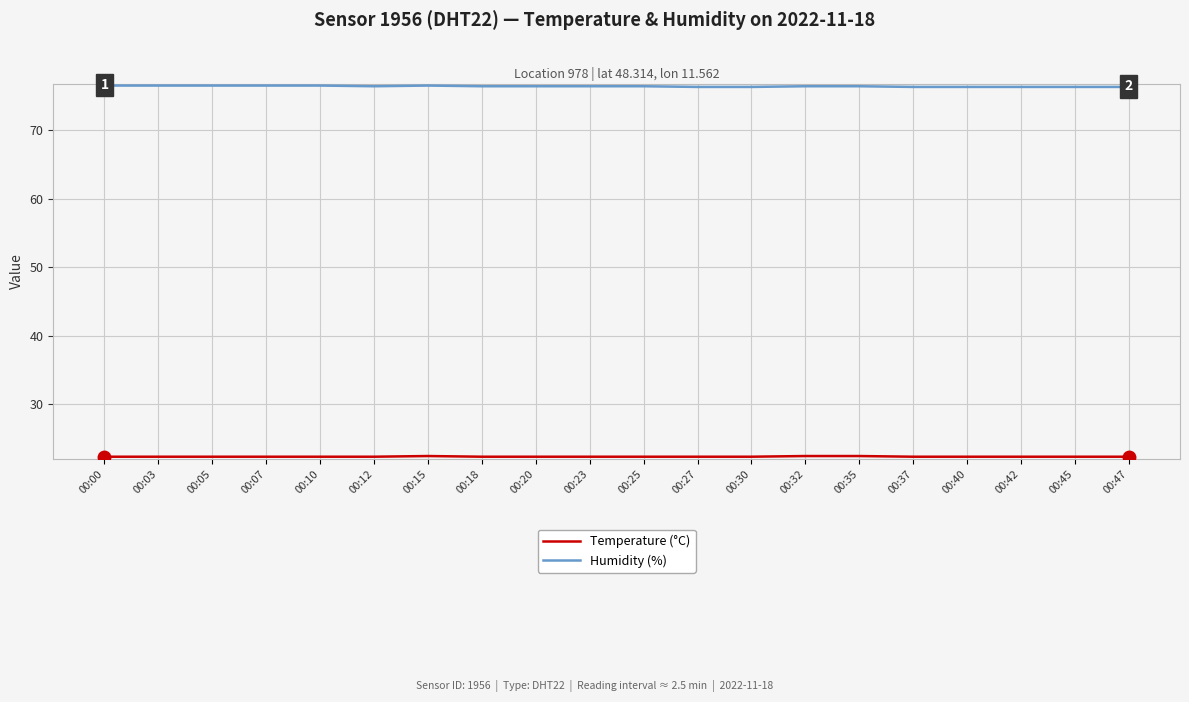

What is the difference between the highest and lowest values at 00:45?

54.0